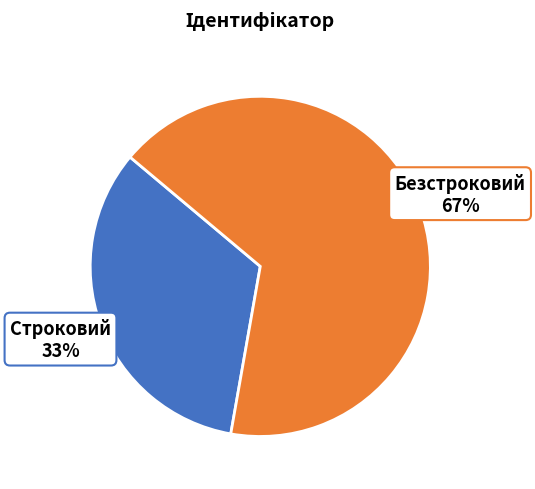

Count the number of slices in the pie.

2